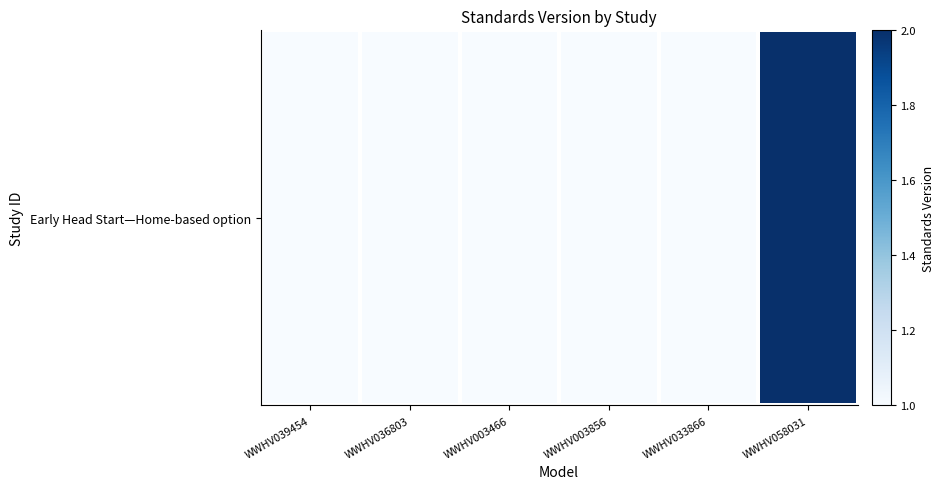

What is the sum of all values?

7